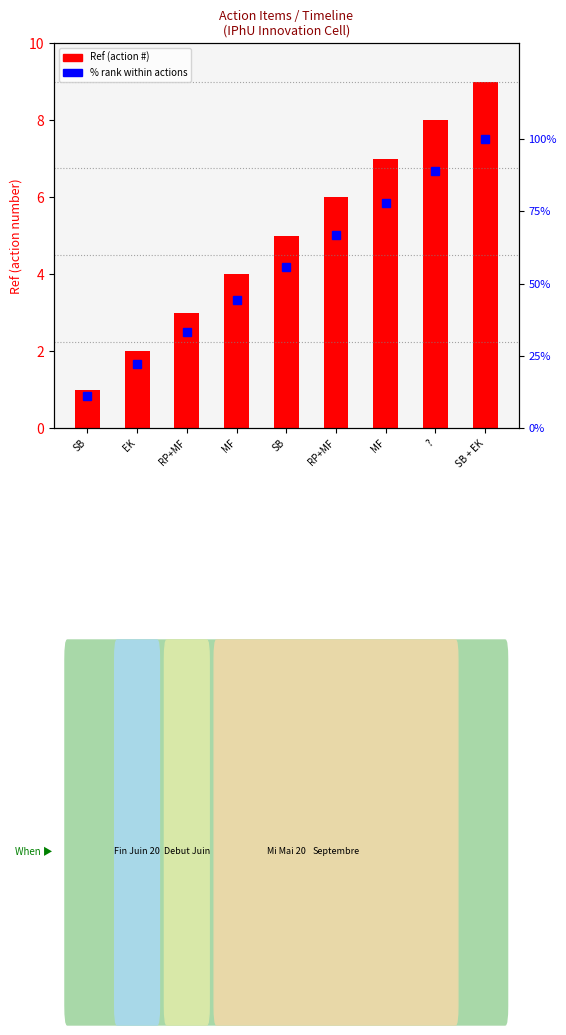

At which label does % rank within actions reach its peak?

SB + EK